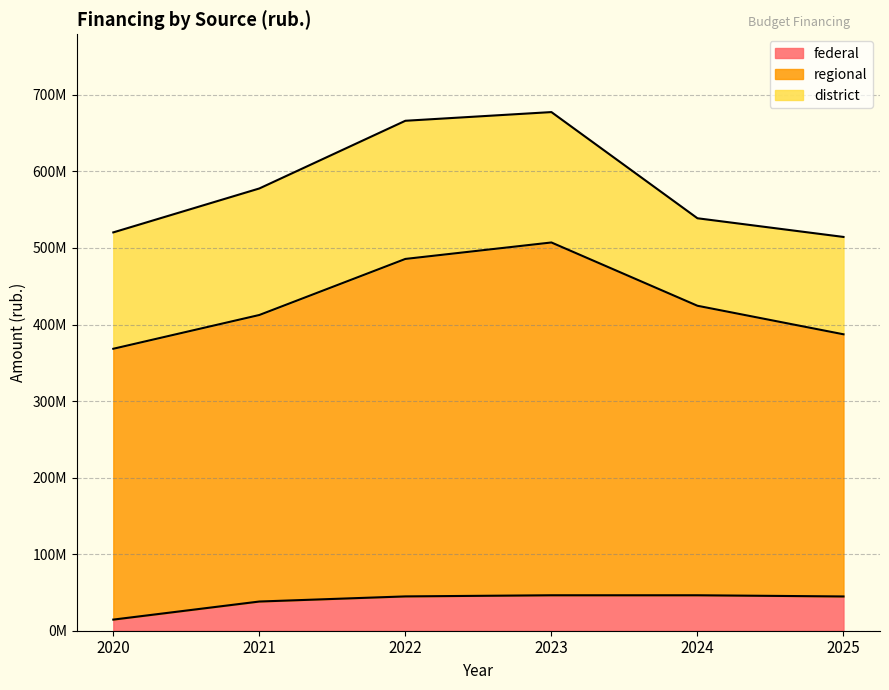

At how many categories does at least one series exceed 83449519?

6